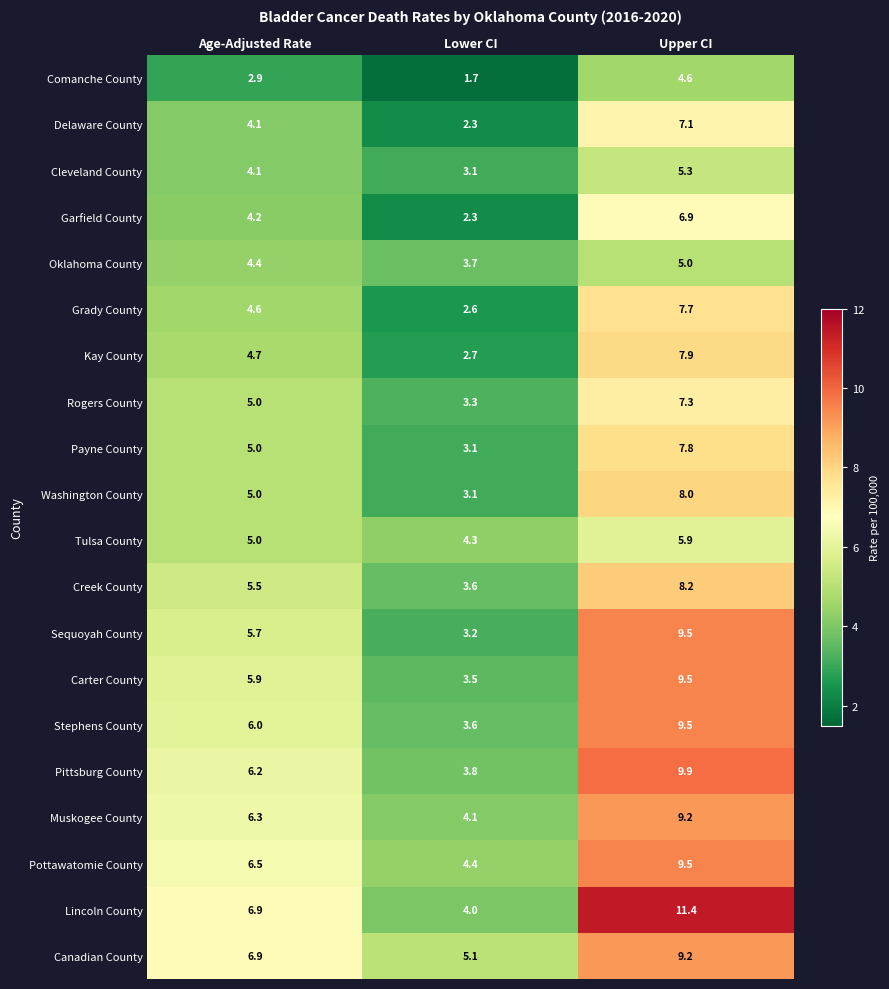

Is it true that Pittsburg County equals 6.2 at Age-Adjusted Rate?

True